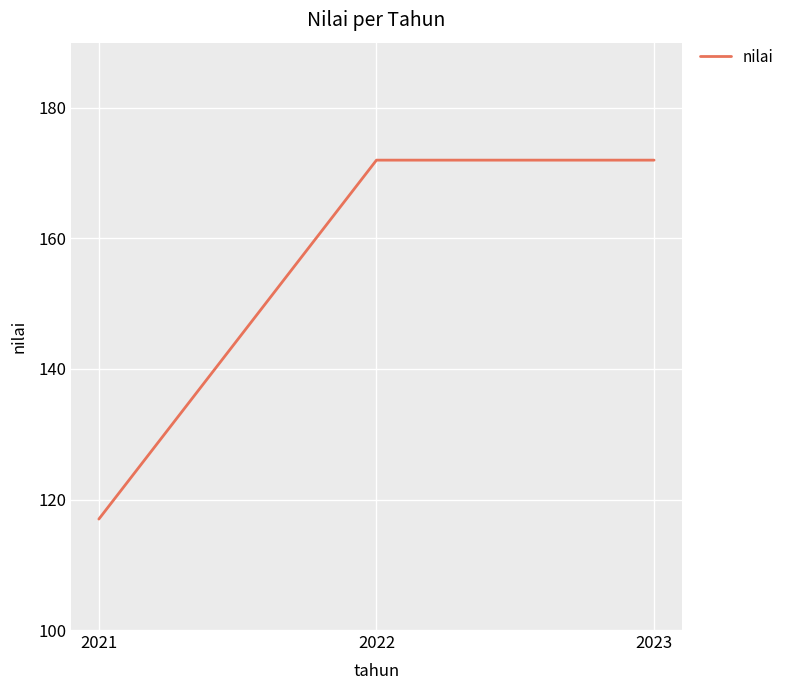

Reading left to right, what are all the values shown in this chart?

2021=117	2022=172	2023=172